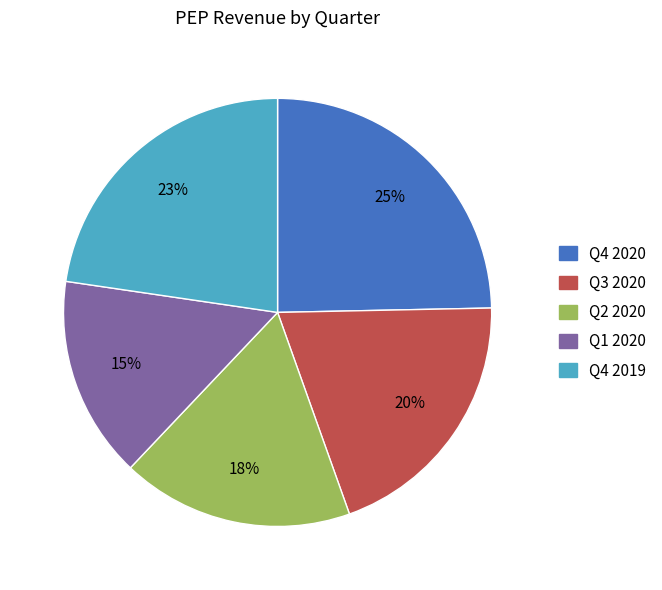

Combined, do Q4 2020 and Q4 2019 account for over 50%?

No